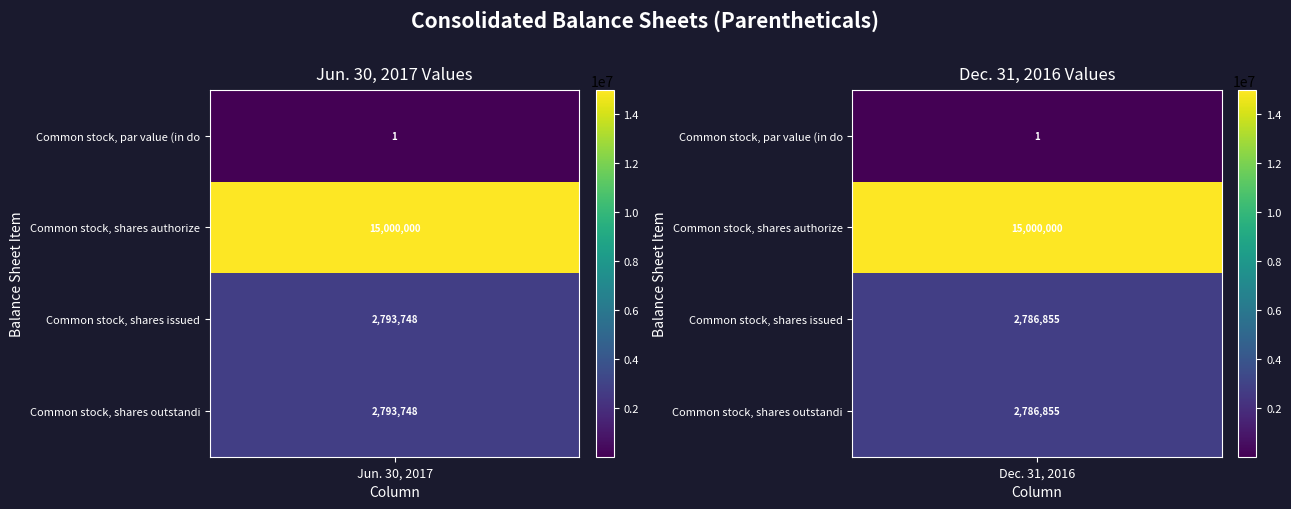

Count the number of categories in the chart.

2